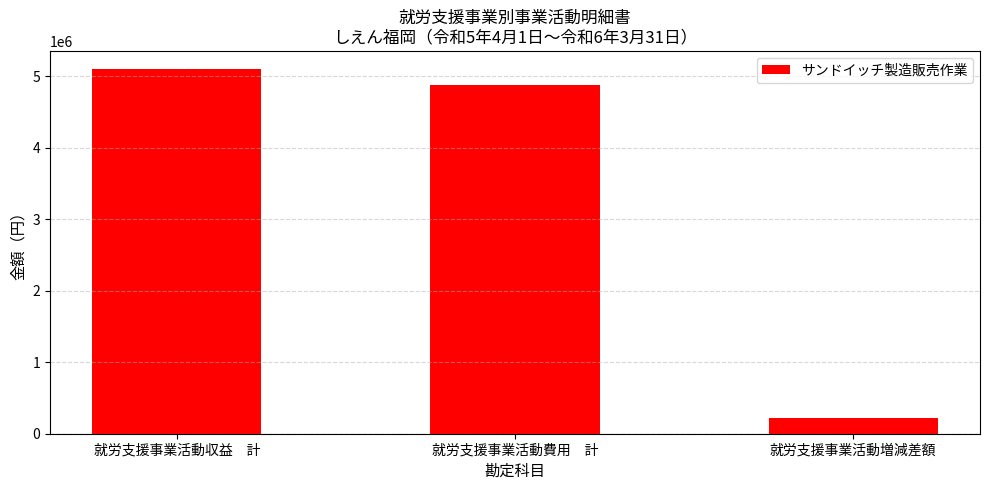

What position from the right is 就労支援事業活動収益　計?

3